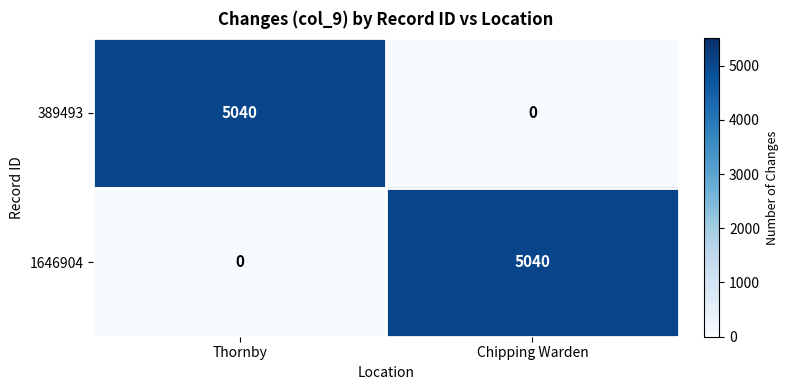

True or false: 389493 has a value of 8818 at Thornby.

False